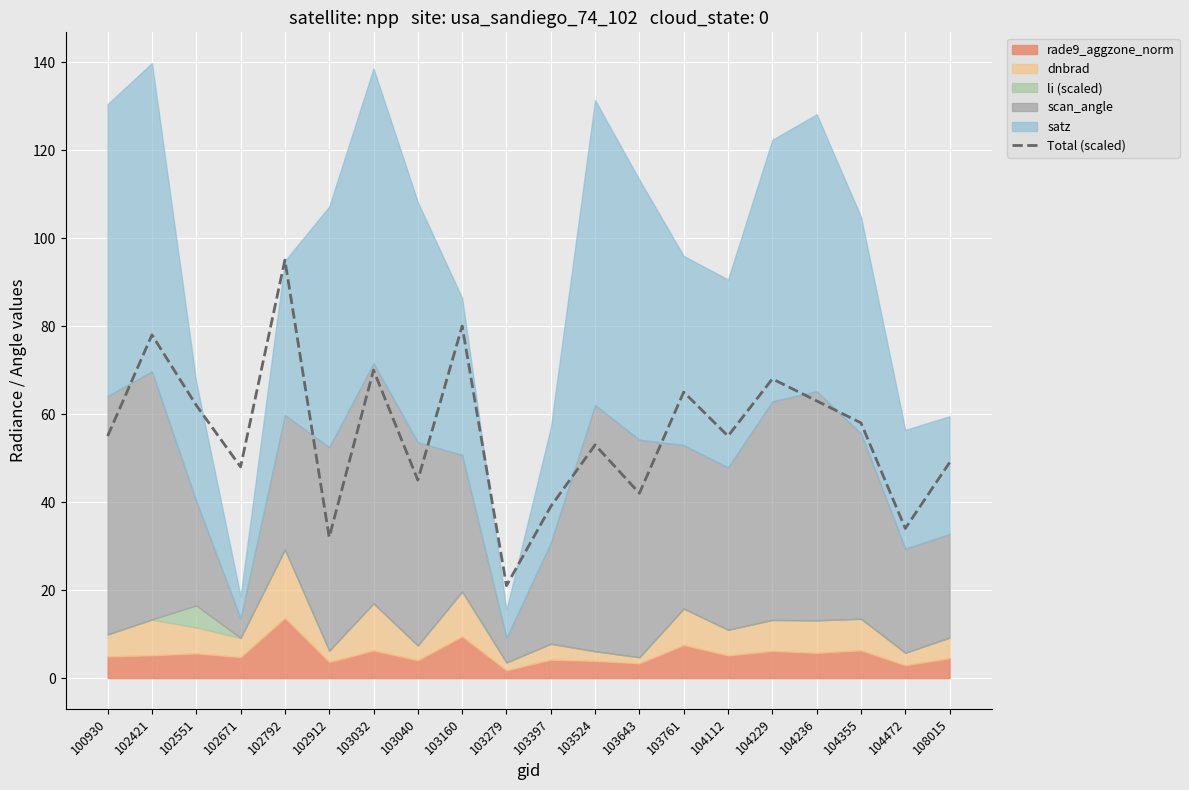

Rank the categories by value from highest to lowest.

102792, 103160, 102421, 103032, 104229, 103761, 104236, 102551, 104355, 100930, 104112, 103524, 108015, 102671, 103040, 103643, 103397, 104472, 102912, 103279